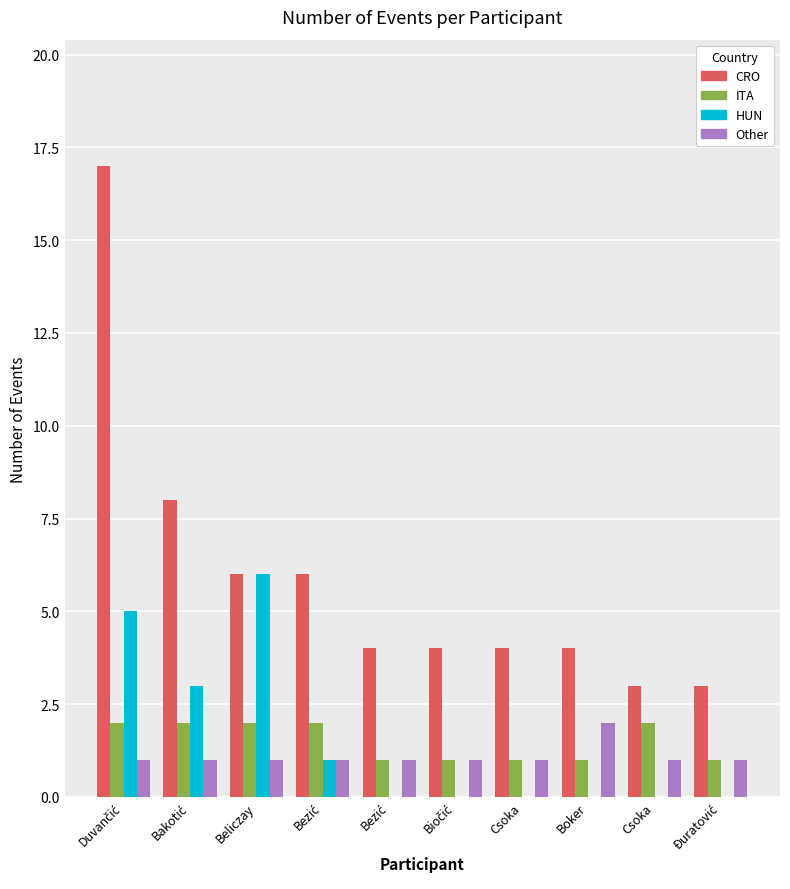

What is the total value across all series at Boker?

7